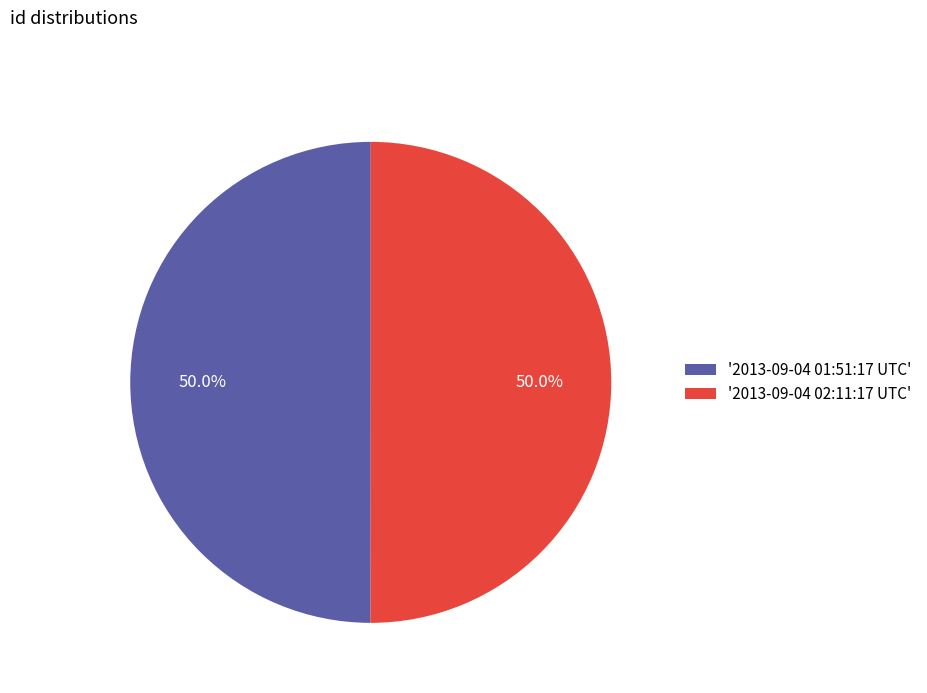

Count the number of slices in the pie.

2